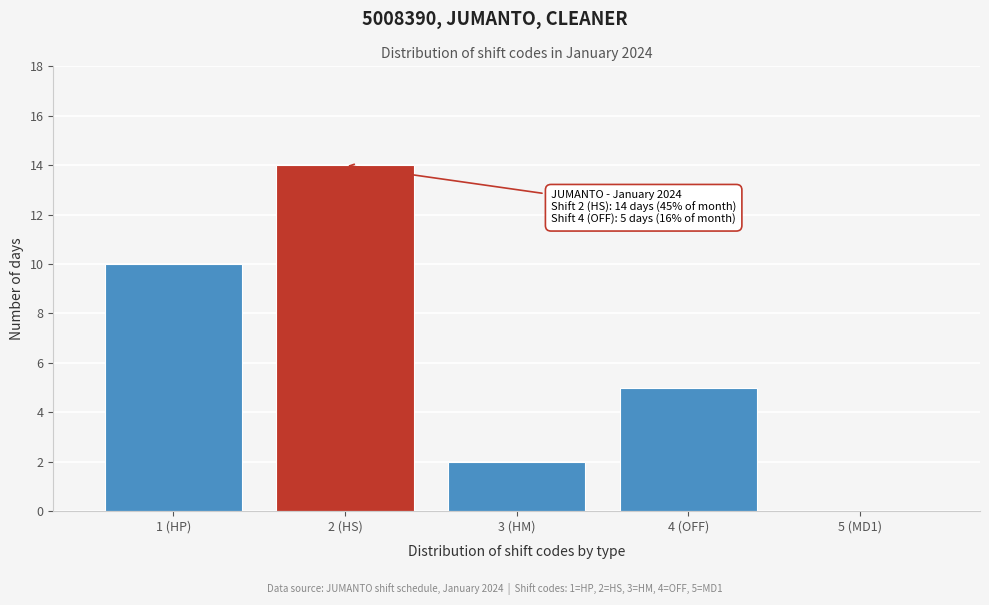

Reading left to right, list all the values displayed in this chart.

1 (HP)=10	2 (HS)=14	3 (HM)=2	4 (OFF)=5	5 (MD1)=0